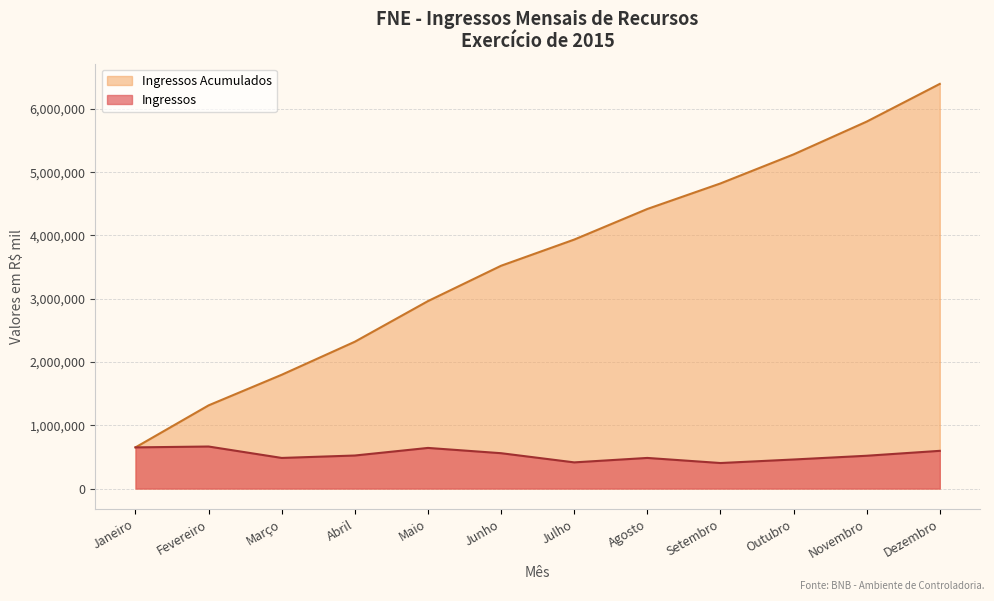

How many interior local peaks does the Ingressos series have?

3